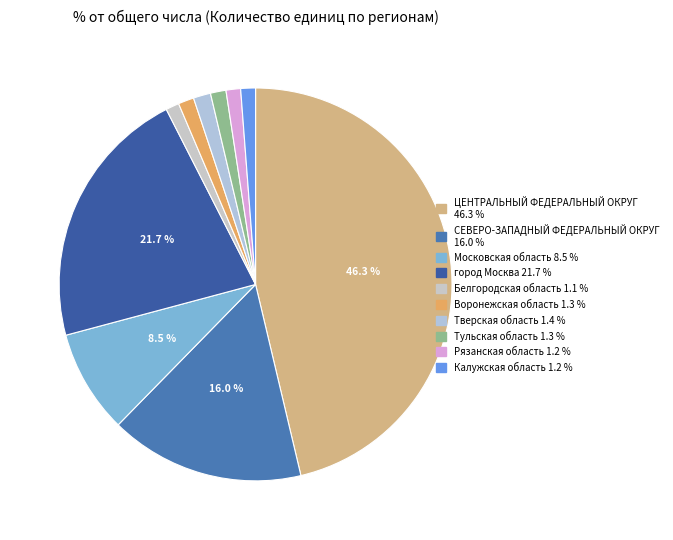

Combined, what portion of the pie is Московская область and Тульская область?

9.8%